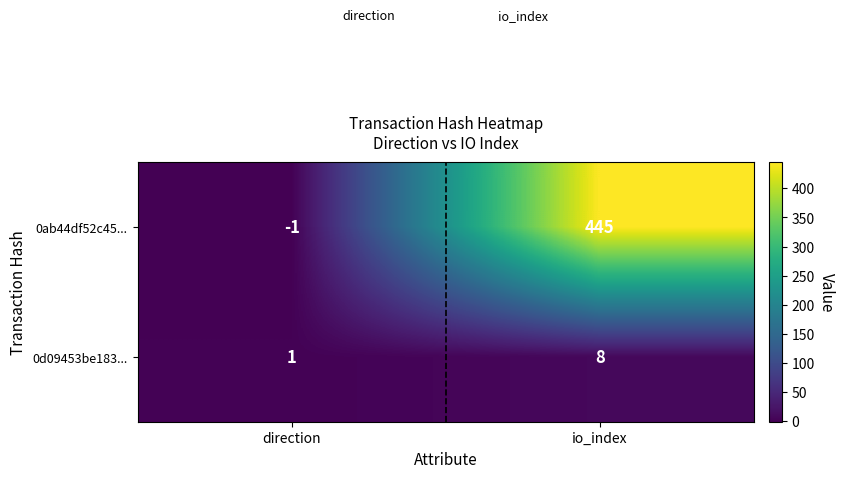

Reading left to right, list all the values displayed in this chart.

0ab44df52c45...: direction=-1	io_index=445
0d09453be183...: direction=1	io_index=8